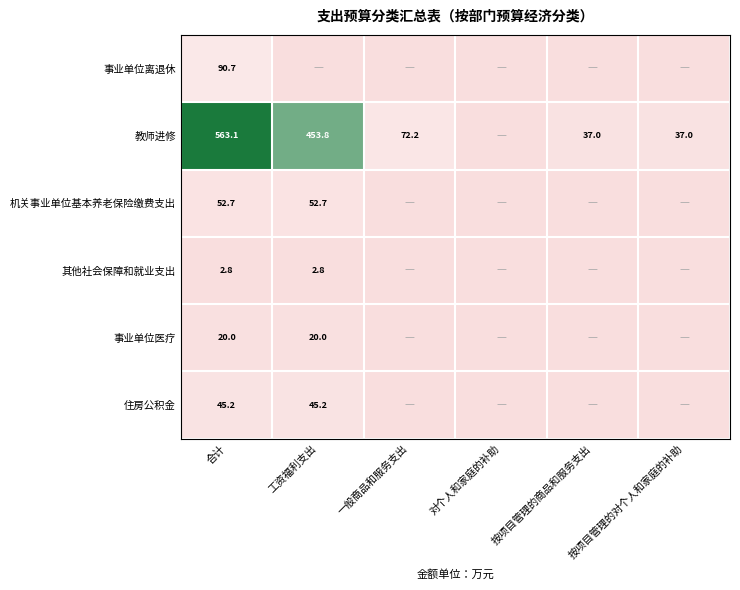

How many data points does each series have?

6